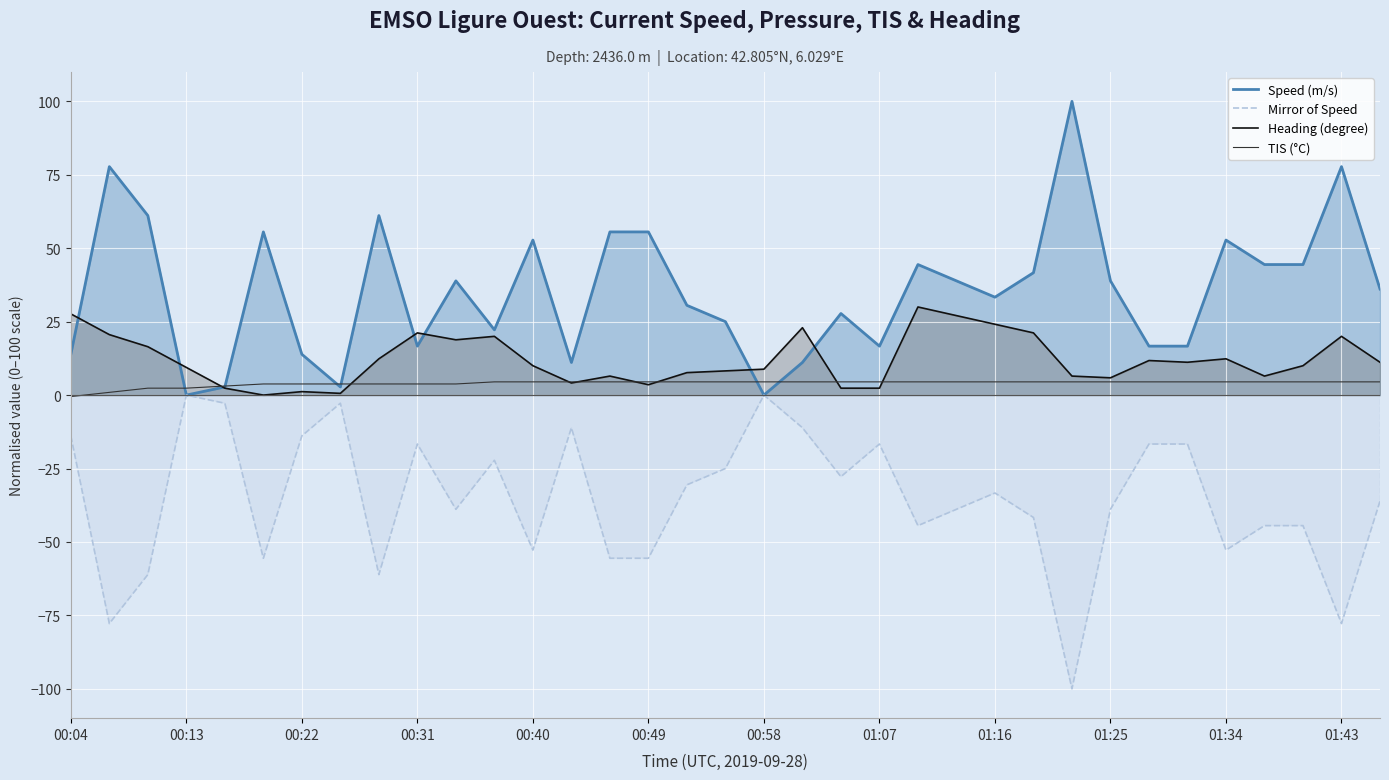

How many positive values does the Speed (m/s) series have?

33